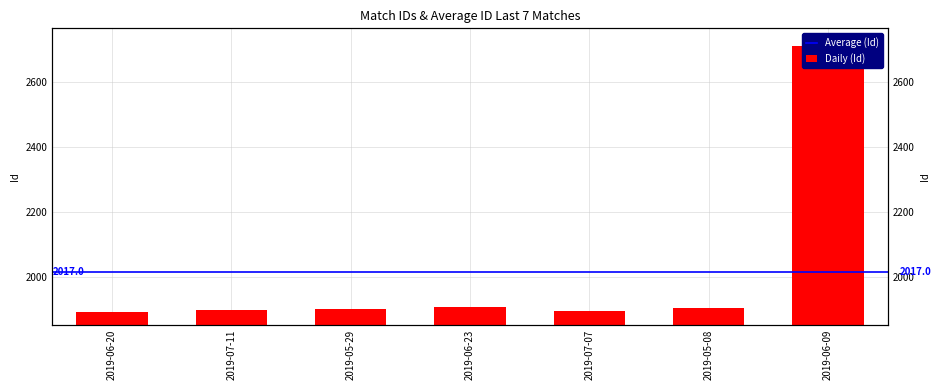

The value at 2019-06-20 is 1892. True or false?

True